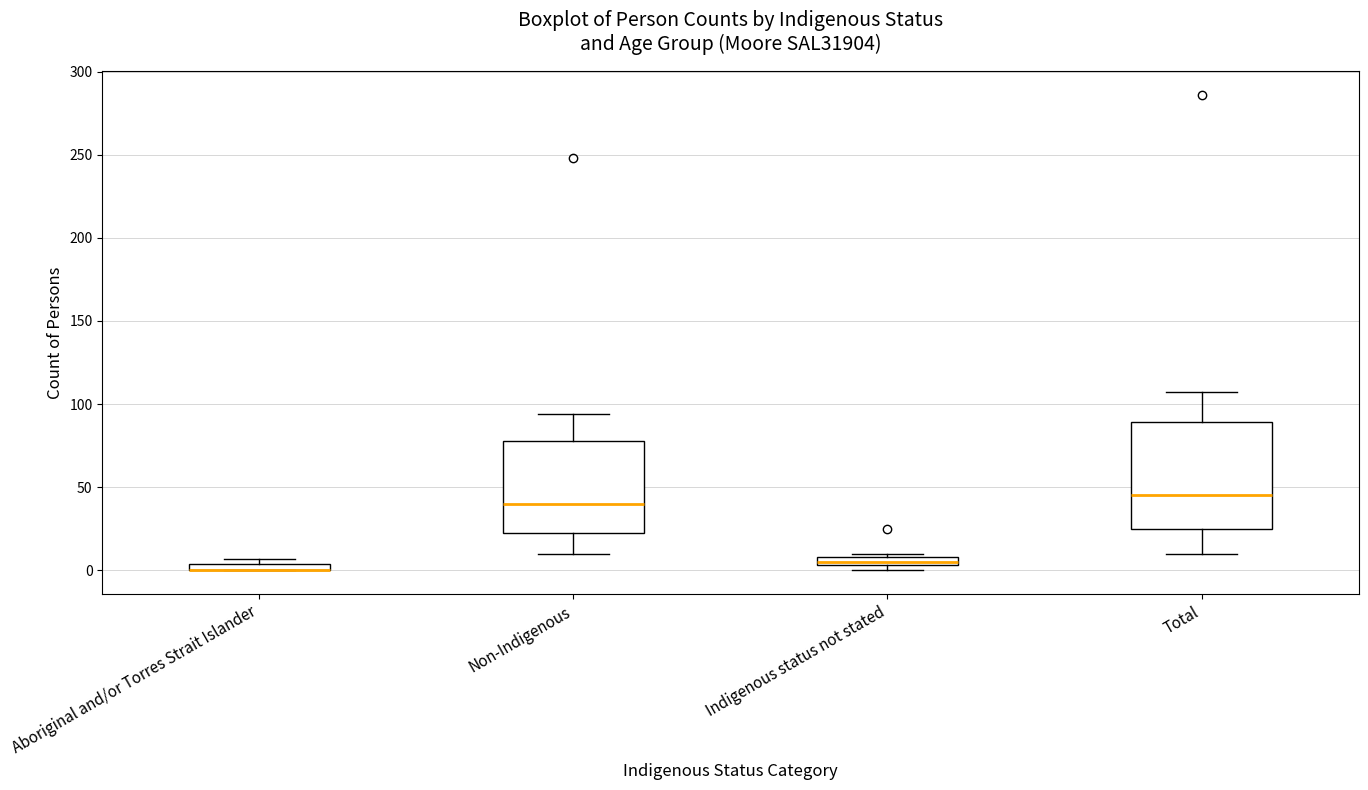

Which box is the tallest, from its lower edge to its upper edge?

Total